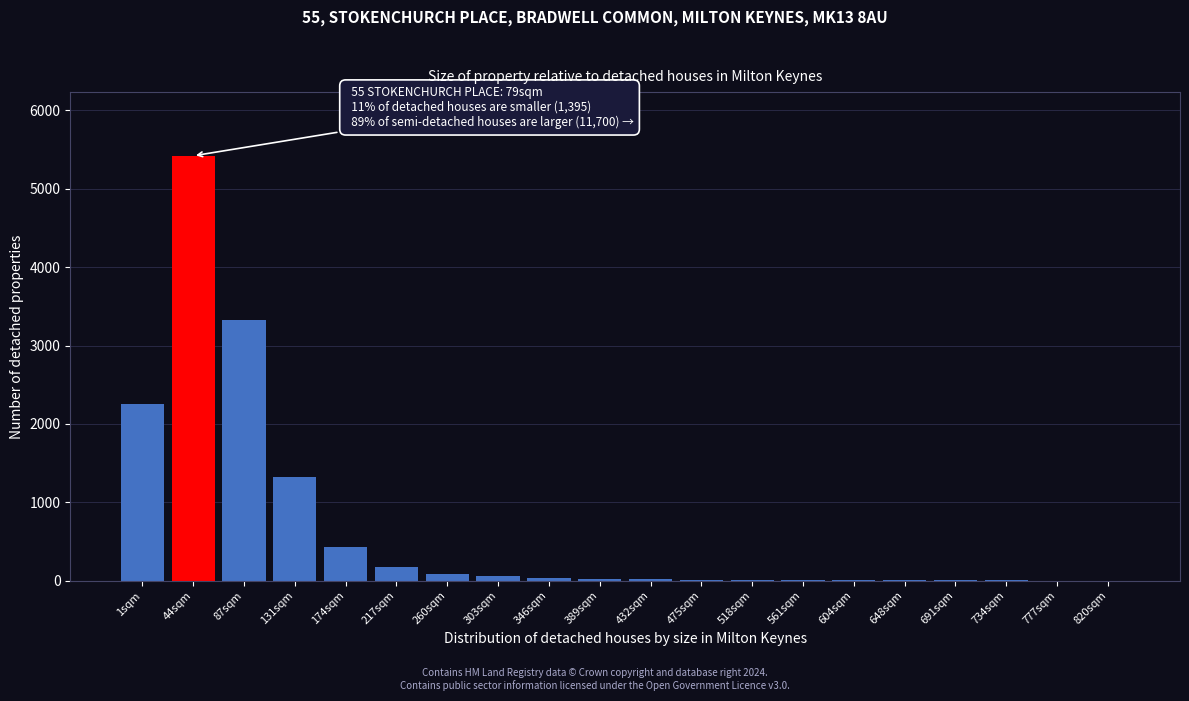

What is the maximum value shown in the chart?

5421